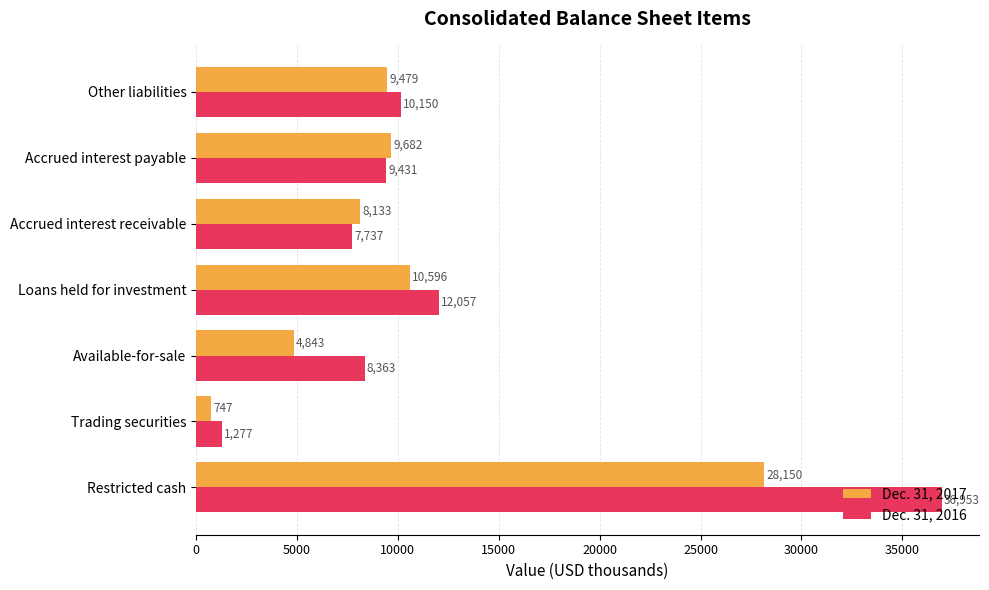

The value of Dec. 31, 2017 at Restricted cash is 28150. True or false?

True